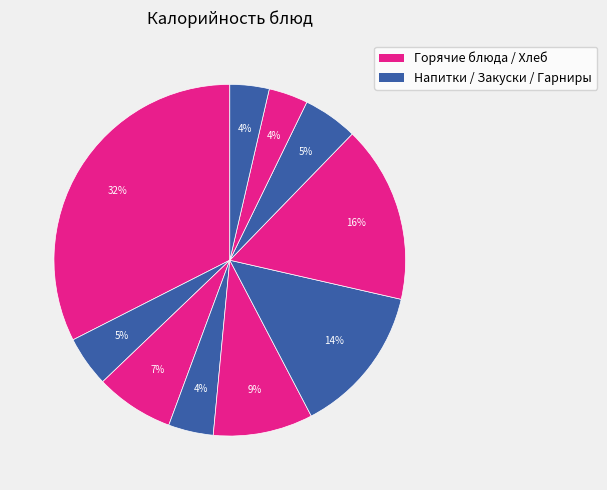

Count the number of slices in the pie.

10